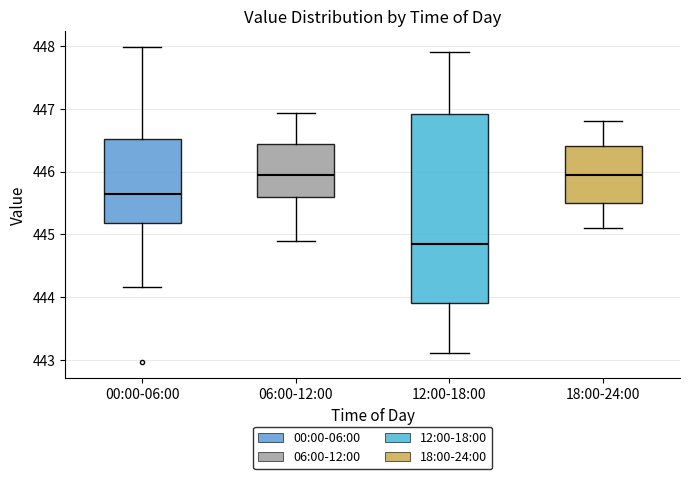

Where does the lower whisker of the box for 12:00-18:00 end on the y-axis? The values are not printed on the chart, so give them approximately, as read against the axis.

443.1